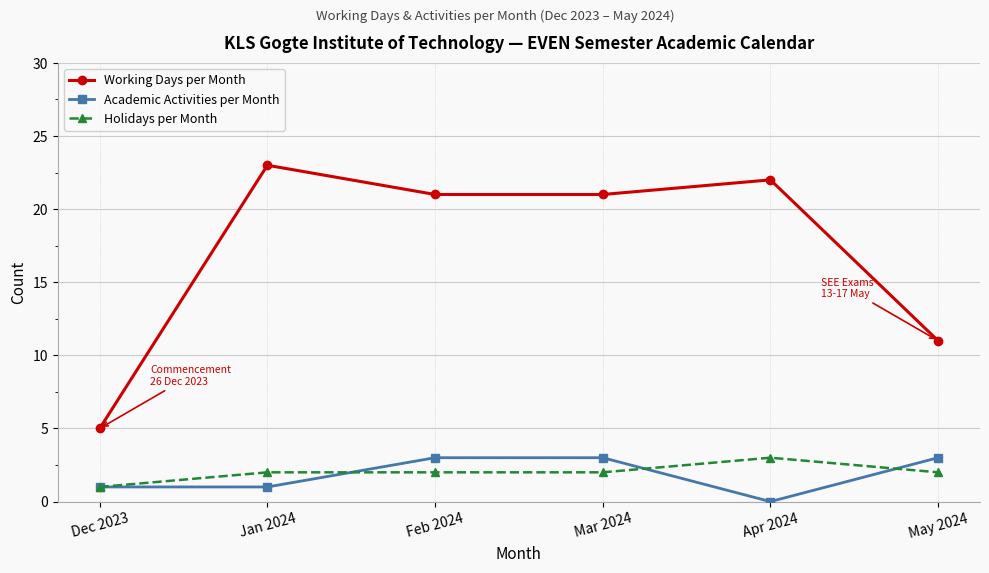

Reading left to right, extract all data points from this chart.

Working Days per Month: 5	23	21	21	22	11
Academic Activities per Month: 1	1	3	3	0	3
Holidays per Month: 1	2	2	2	3	2